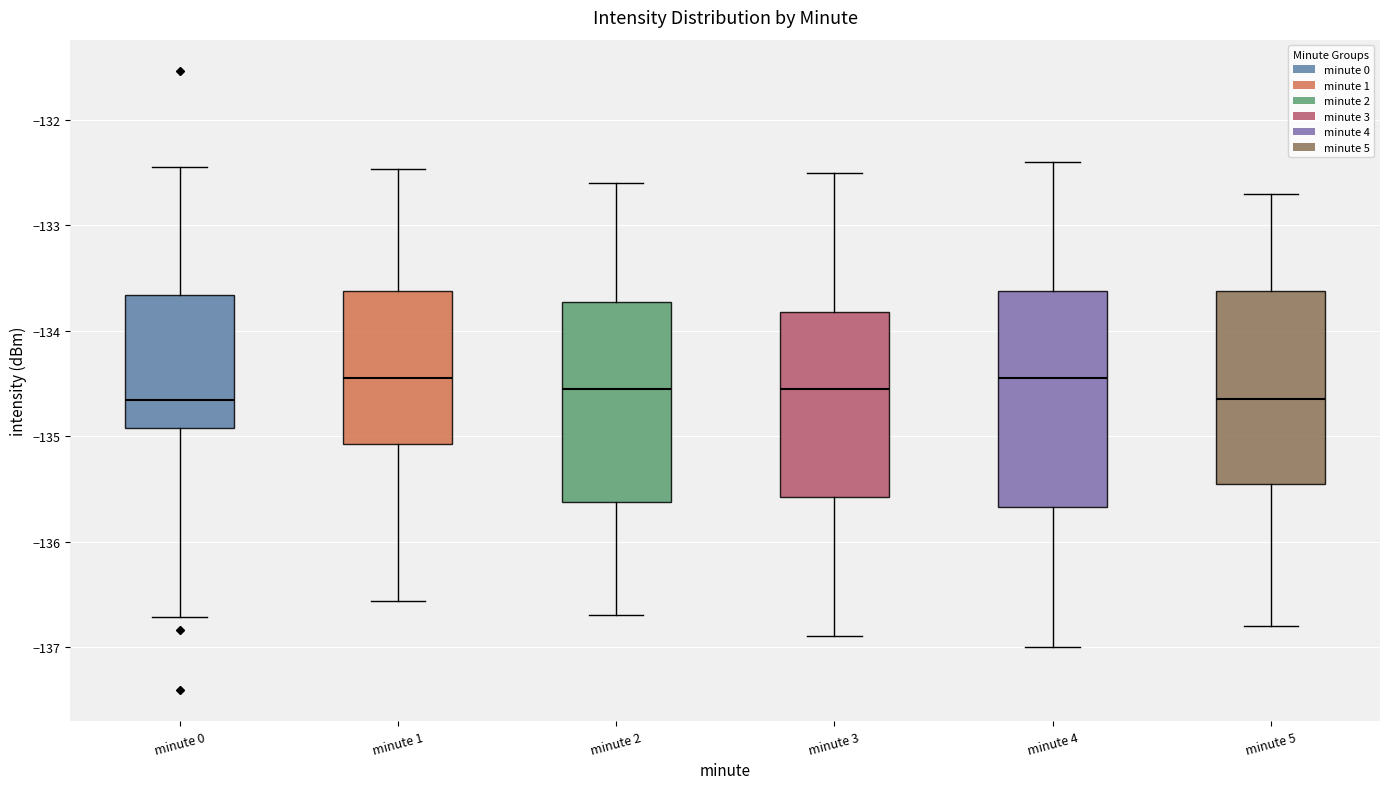

Reading left to right, transcribe this box plot: for each box, give where its median line is, the range the box spans, and where its two whiskers end, as read against the y-axis. The values are not printed on the chart, so give them approximately, as read against the axis.

minute 0: median -134.7, box -134.9 to -133.7, whiskers -136.7 to -132.4
minute 1: median -134.4, box -135.1 to -133.6, whiskers -136.6 to -132.5
minute 2: median -134.5, box -135.6 to -133.7, whiskers -136.7 to -132.6
minute 3: median -134.5, box -135.6 to -133.8, whiskers -136.9 to -132.5
minute 4: median -134.4, box -135.7 to -133.6, whiskers -137.0 to -132.4
minute 5: median -134.6, box -135.4 to -133.6, whiskers -136.8 to -132.7